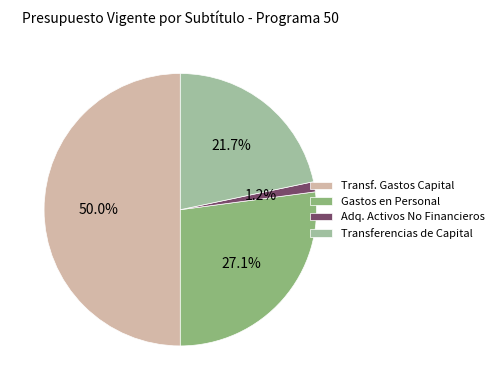

Does Gastos en Personal account for over 50% of the chart?

No